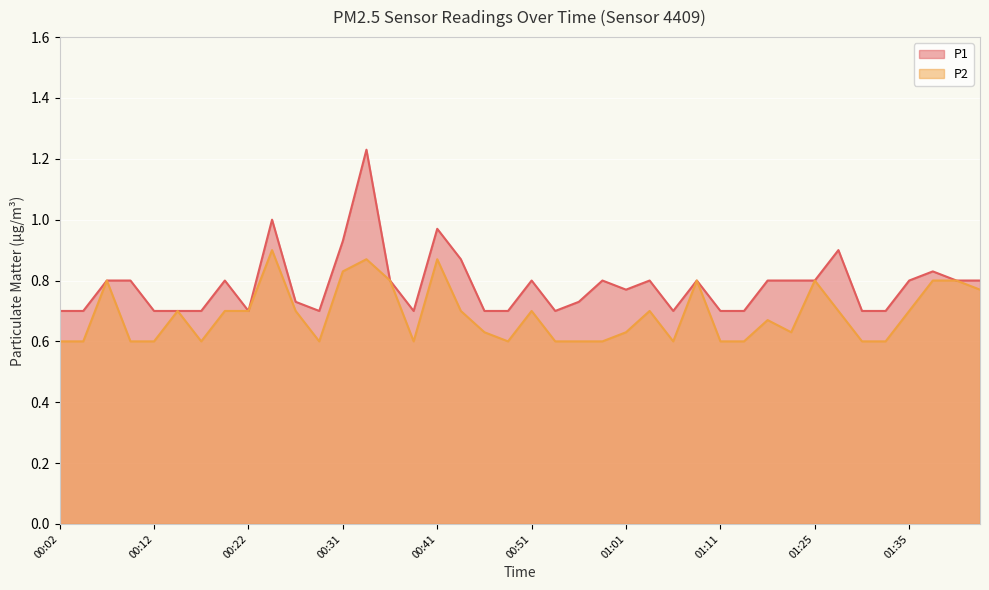

The value of P1 at 00:22 is 0.7. True or false?

True